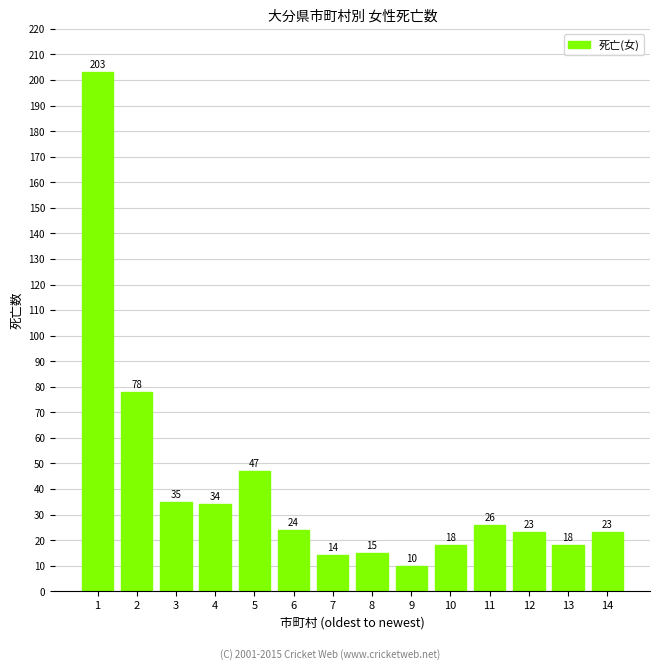

What is the value of the 3rd bar from the left?

35